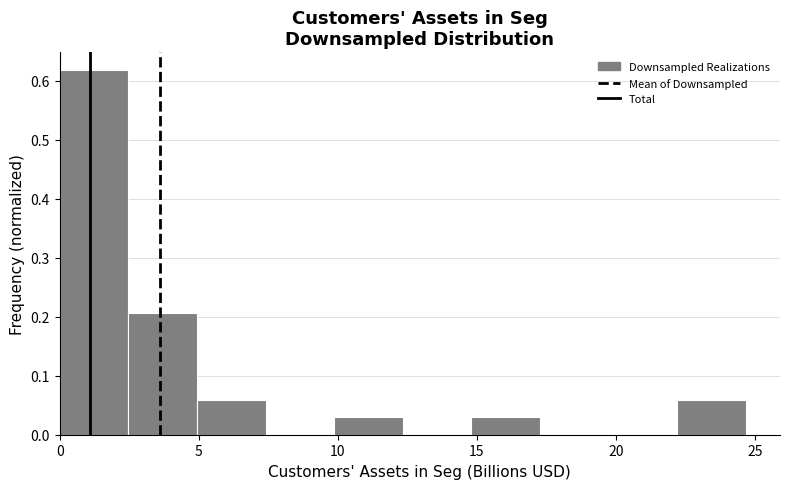

Which range on the x-axis has the tallest bar?

0.0 to 2.5